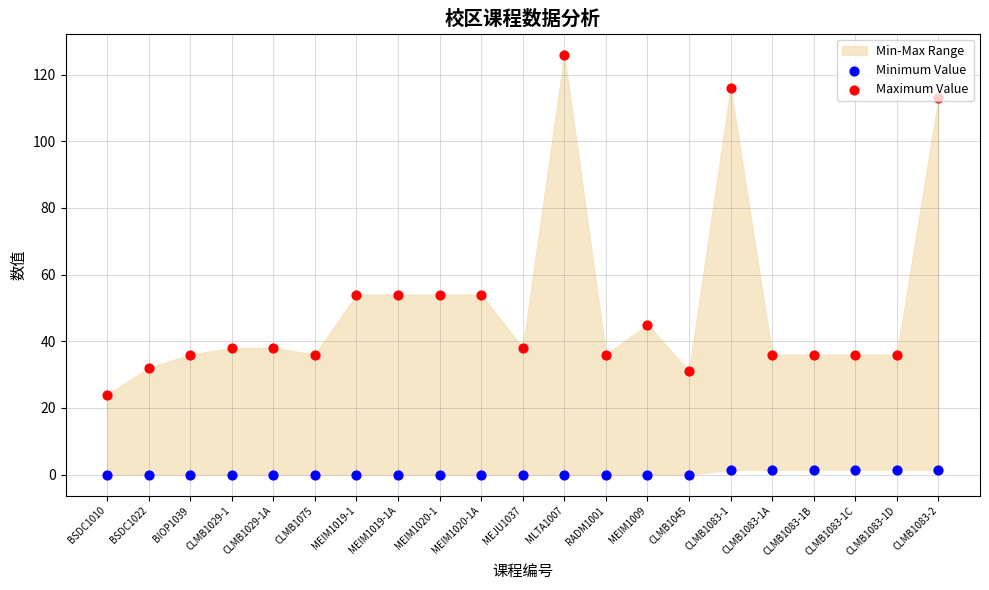

At how many categories does at least one series exceed 109?

3